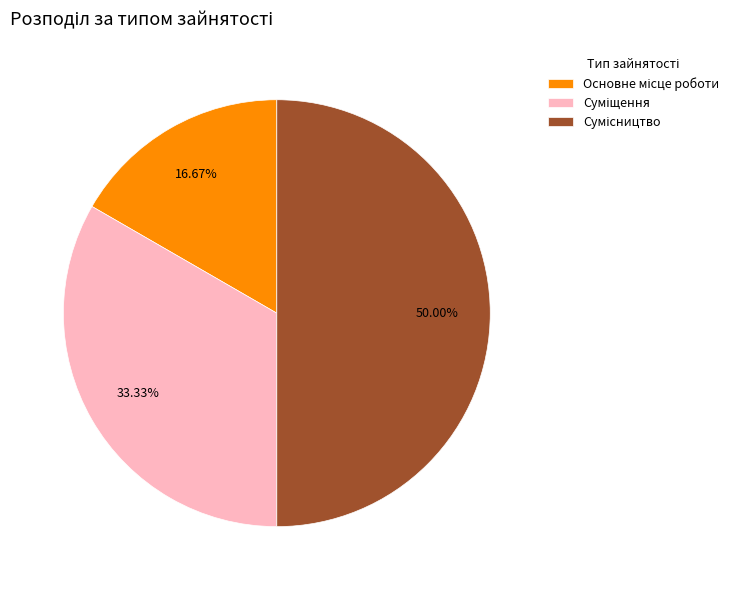

Count the number of slices in the pie.

3